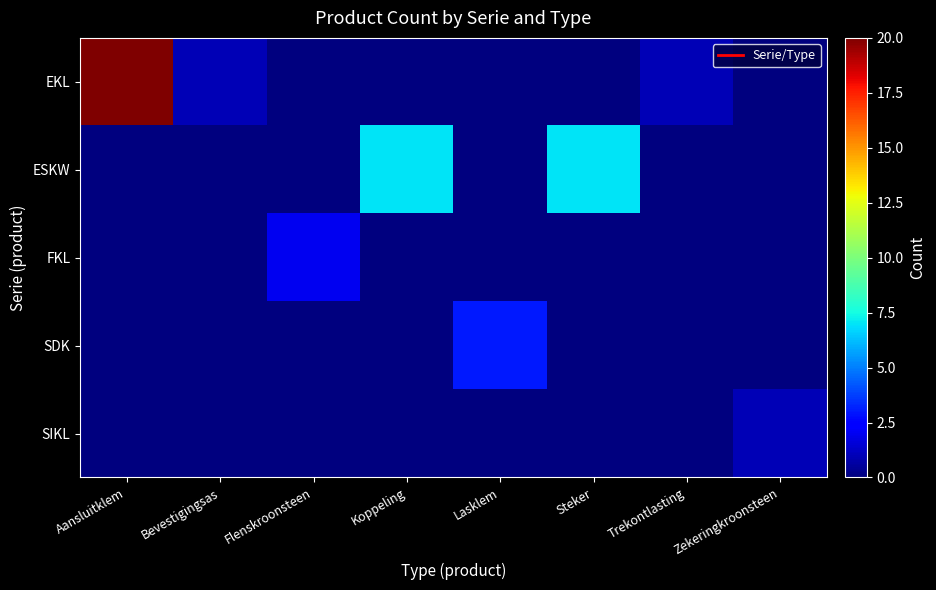

How many distinct data groups are displayed?

5